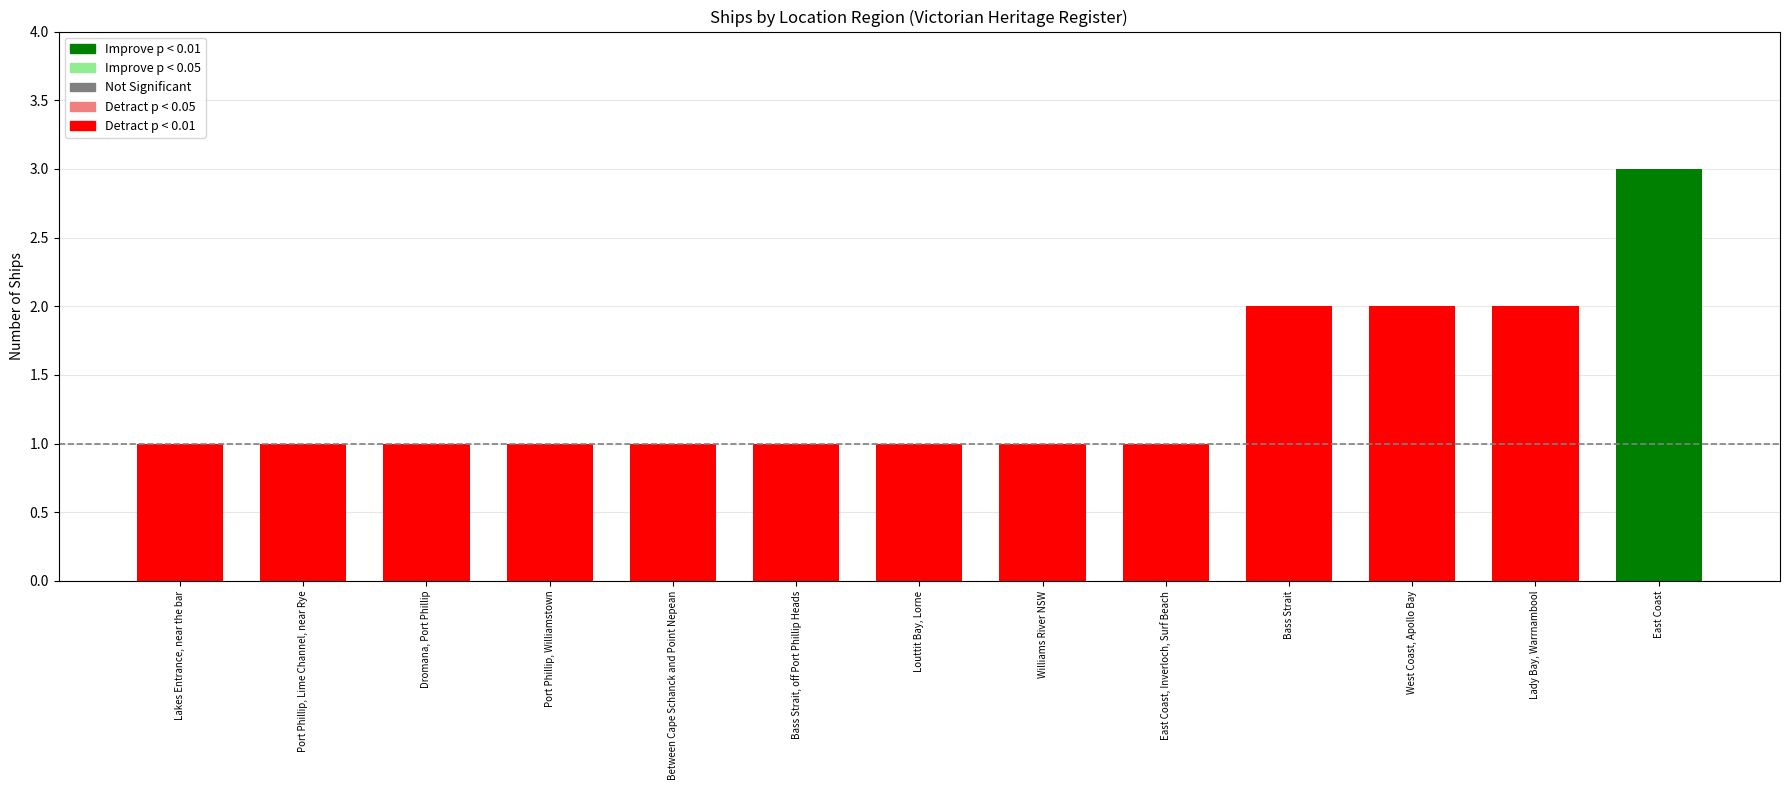

Which label corresponds to the largest value in the chart?

East Coast